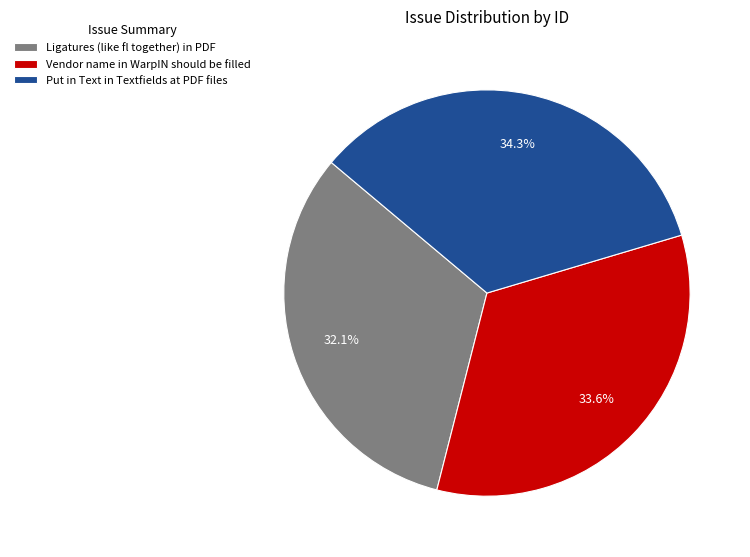

How many segments does this pie chart have?

3